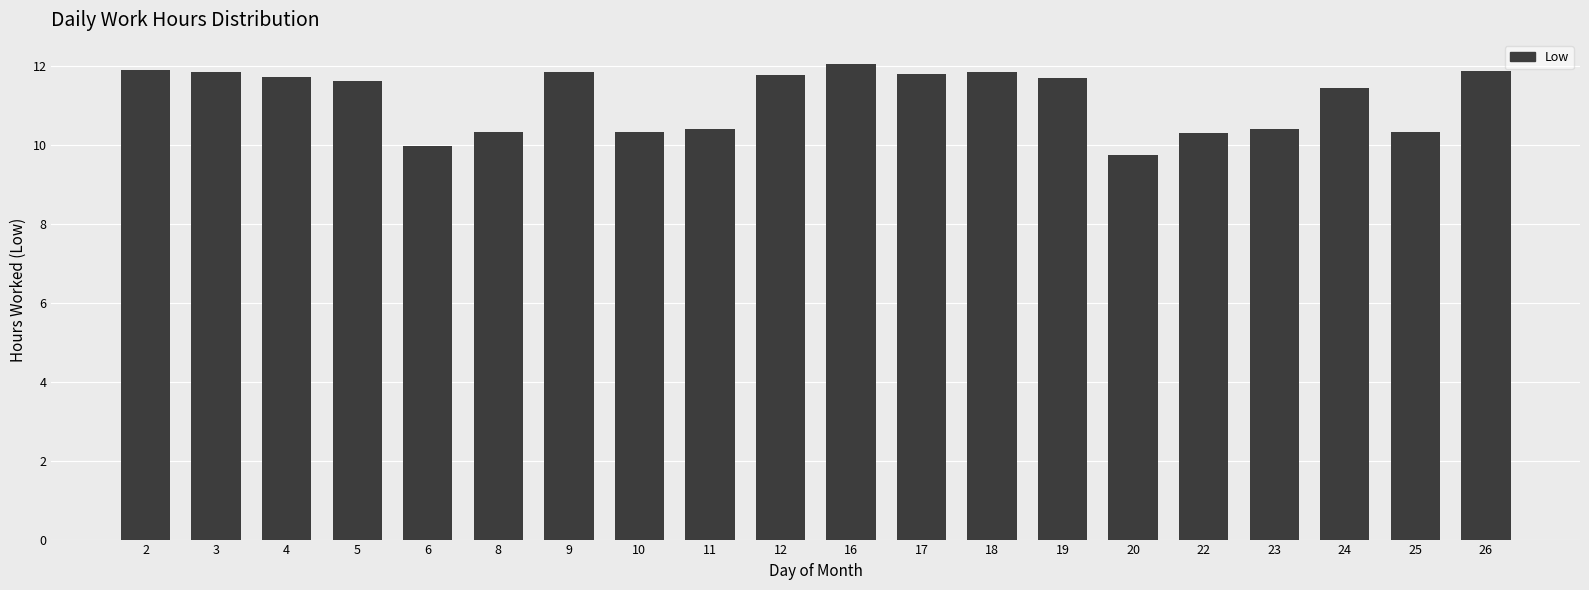

What is the change in value from 9 to 12?

-0.1